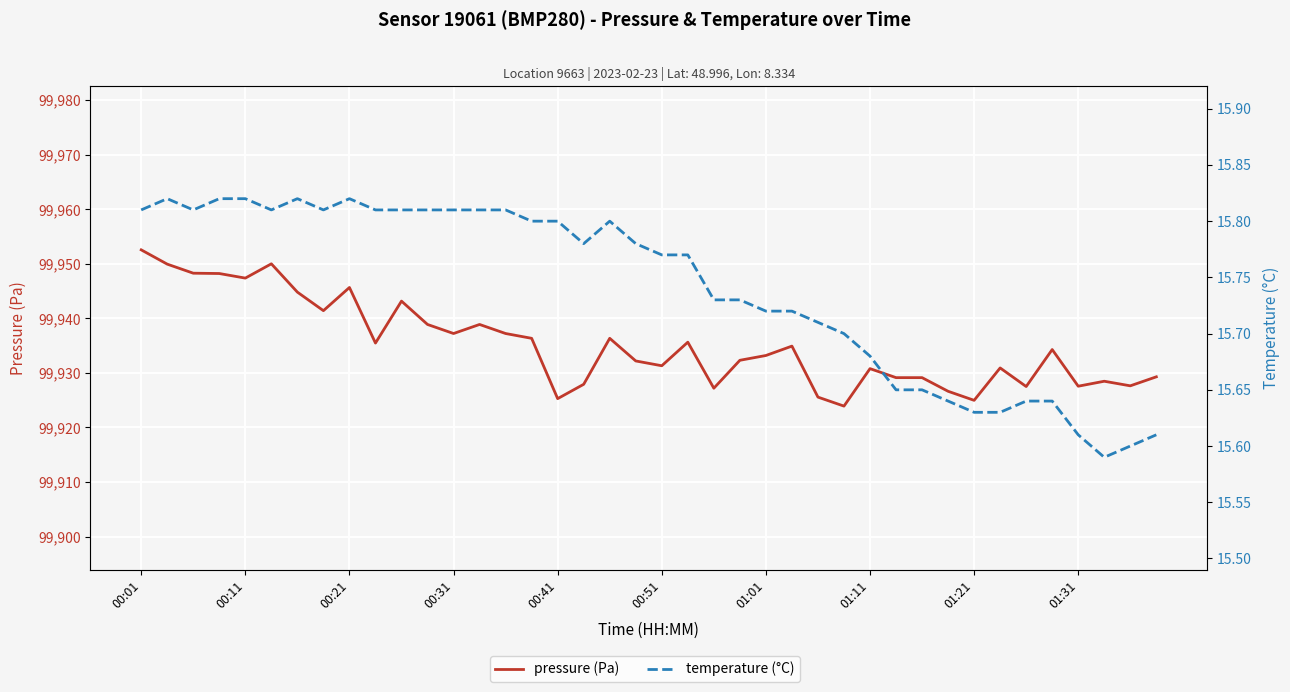

How many series are shown in this chart?

2